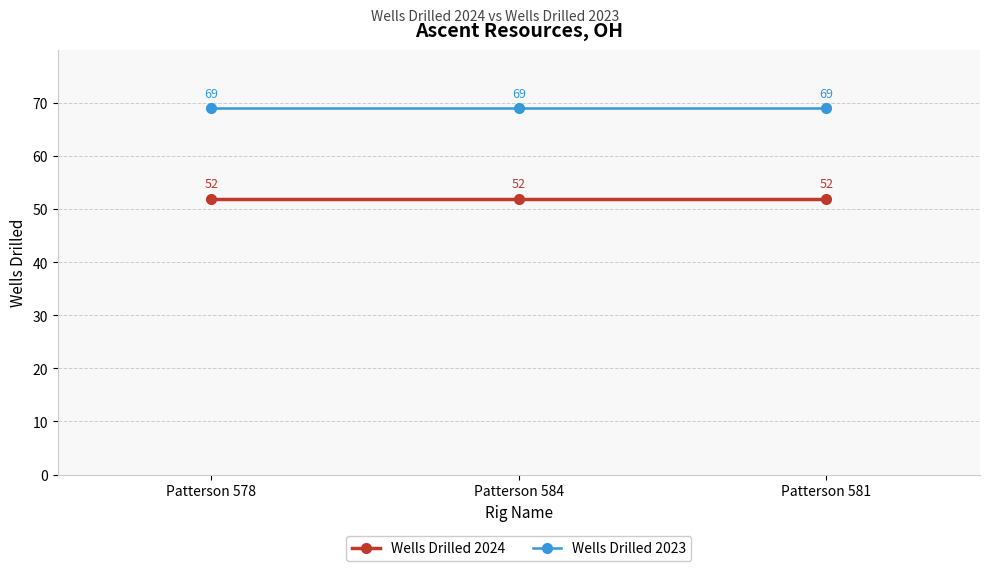

What value does the Wells Drilled 2024 series have at Patterson 581?

52